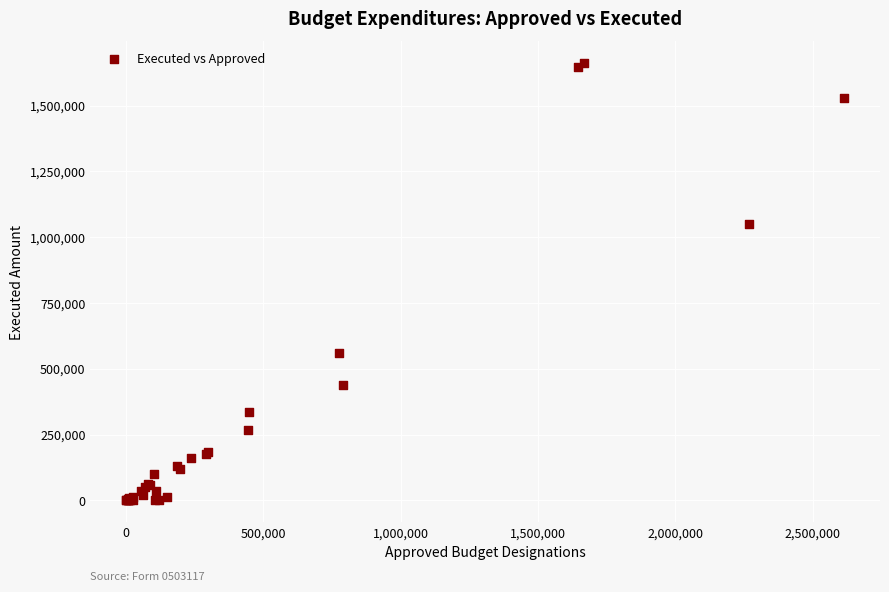

What Y value in the scatter plot is closest to 830310?

1049040.3